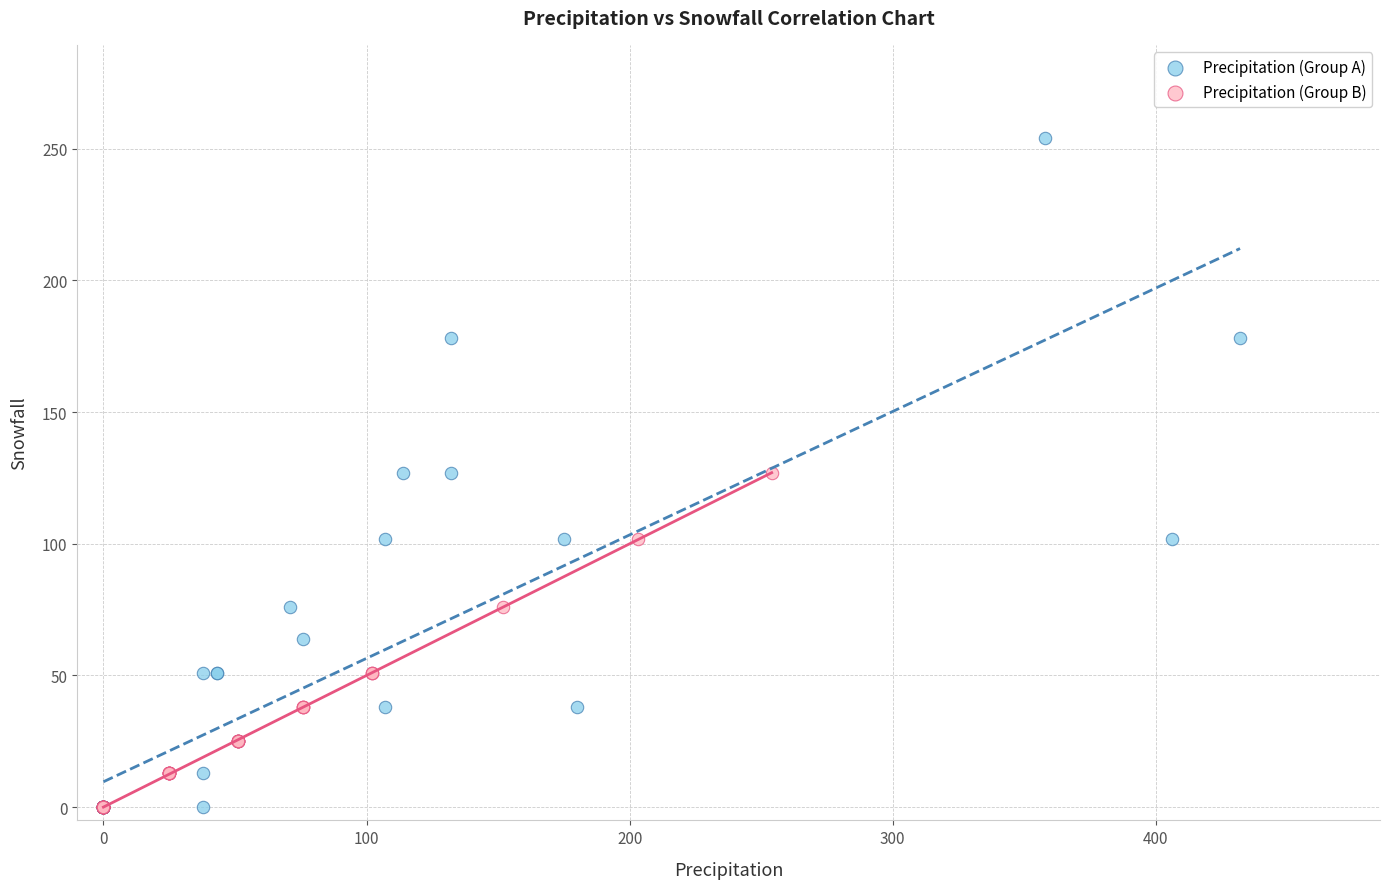

Which series has the largest Y range (max minus min)?

Precipitation (Group A)